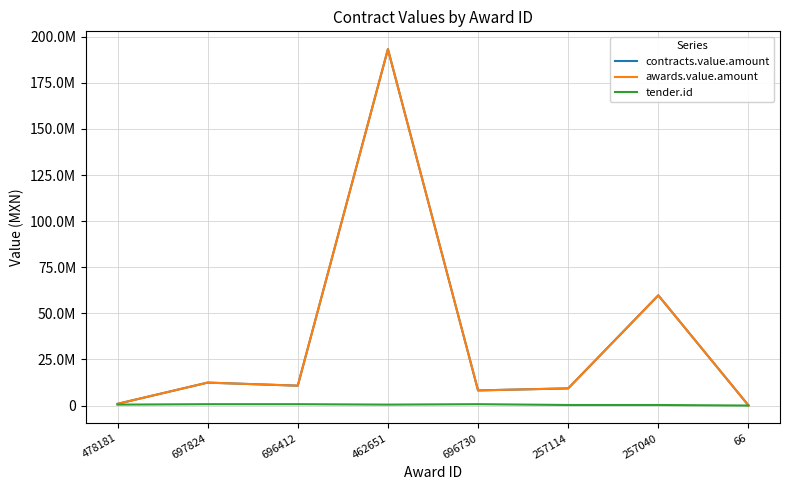

Is this an area chart (filled region under the line)?

No